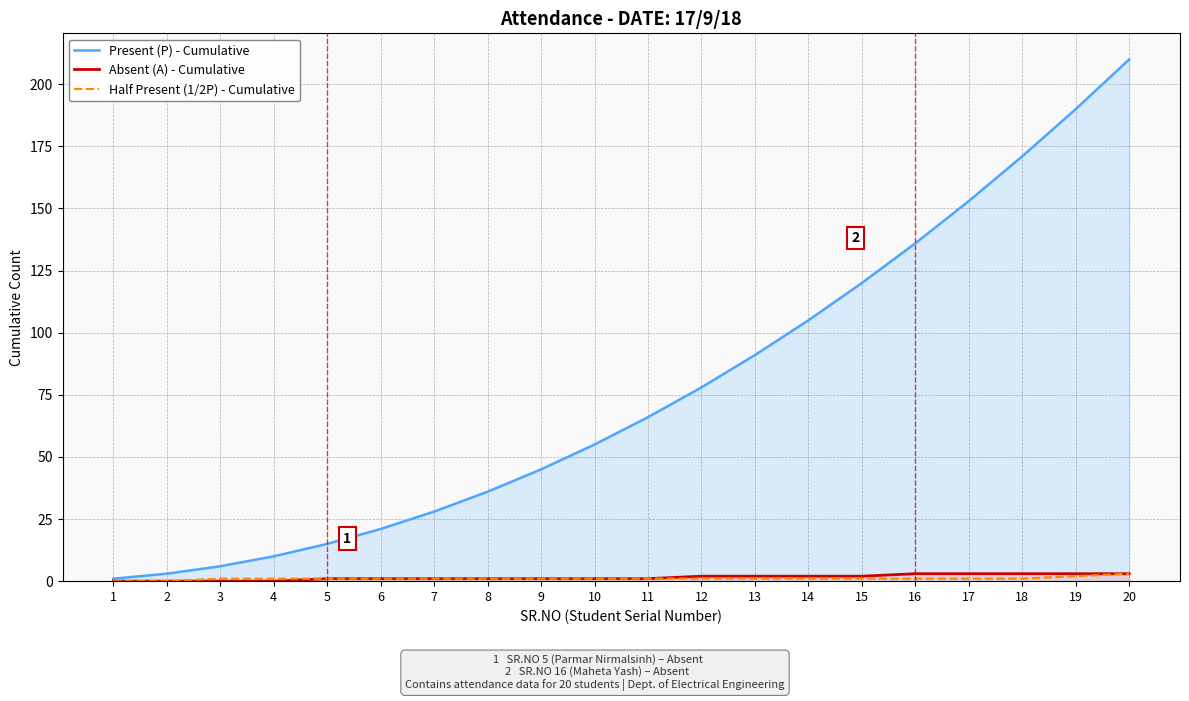

What is the highest value of the Present (P) - Cumulative series?

210